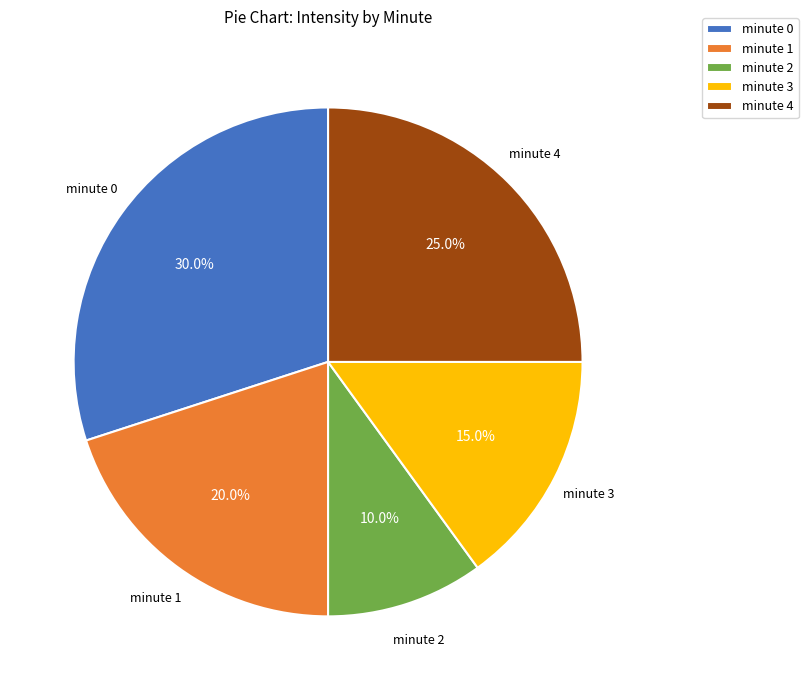

Which has a higher value, minute 2 or minute 4?

minute 4